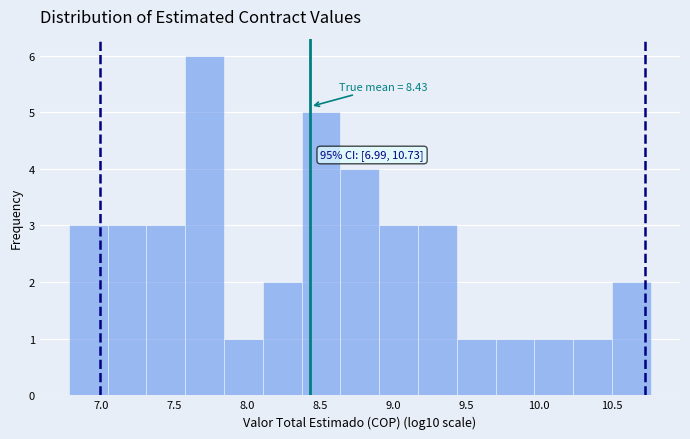

Over which range of the x-axis is the bar tallest?

7.60 to 7.85